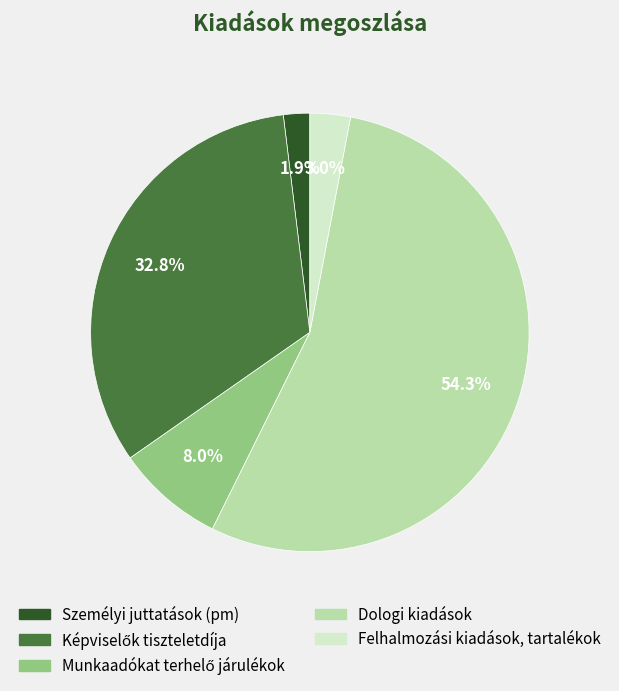

How many slices are in this pie chart?

5